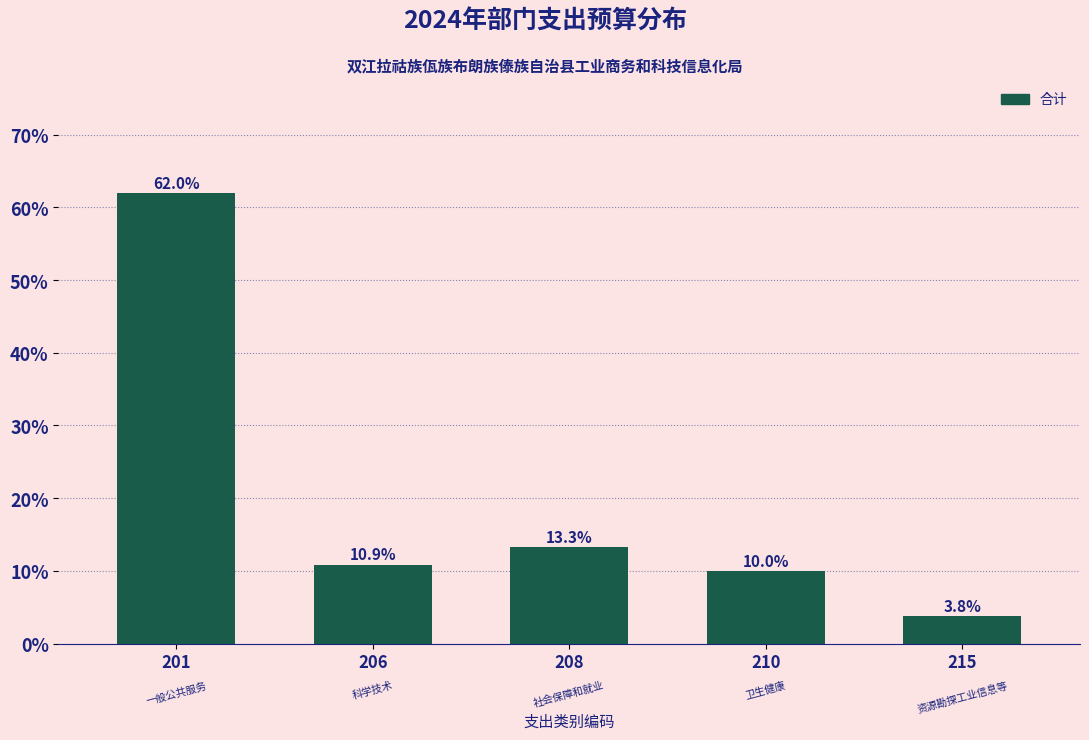

Reading left to right, what are all the values shown in this chart?

201=62.0	206=10.9	208=13.3	210=10.0	215=3.8